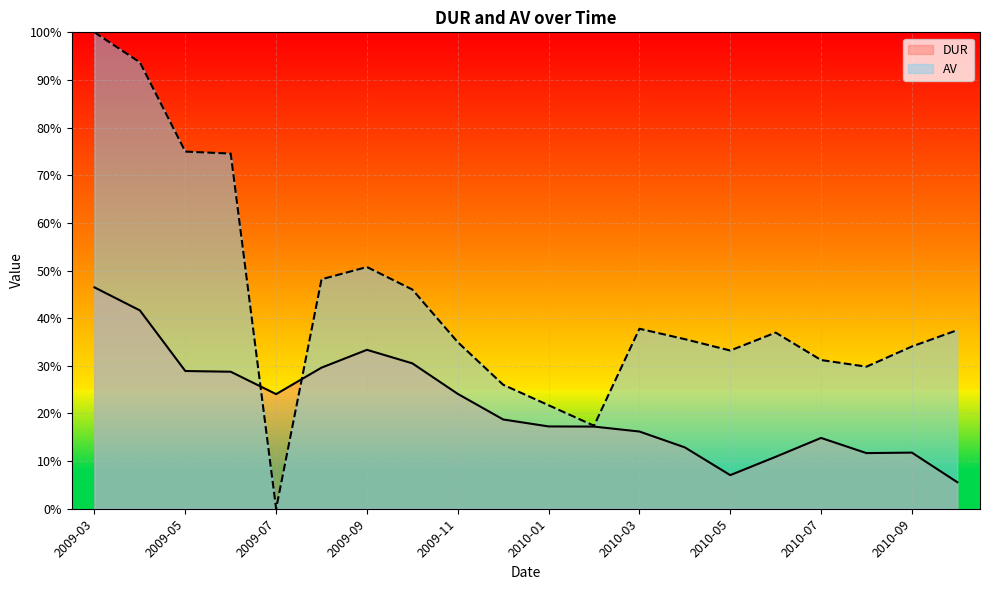

At which category does the chart reach its peak across all series?

2009-03